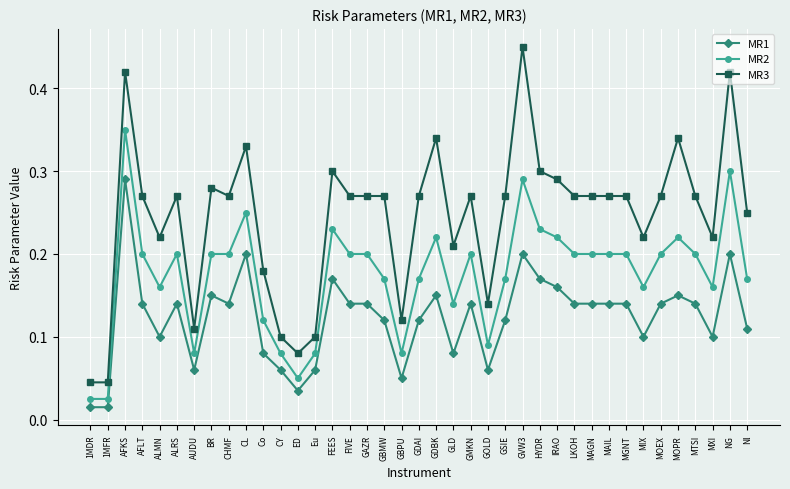

The MR2 series shows 0.0 at GLD. True or false?

False